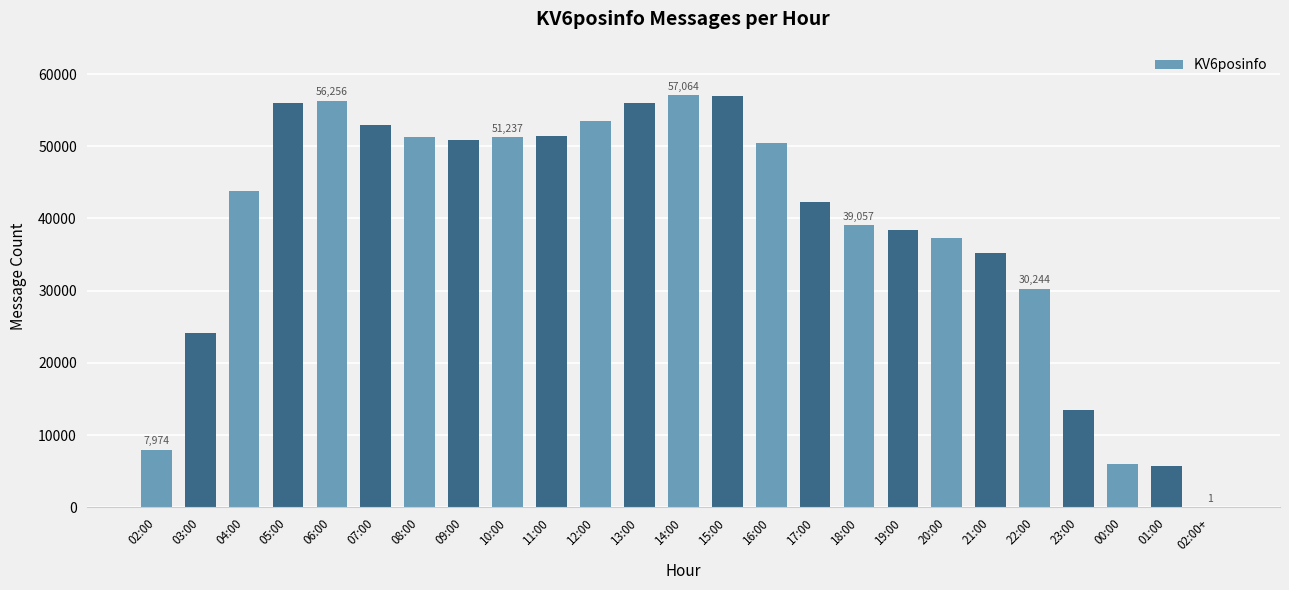

At which label is the value closest to 28532?

22:00